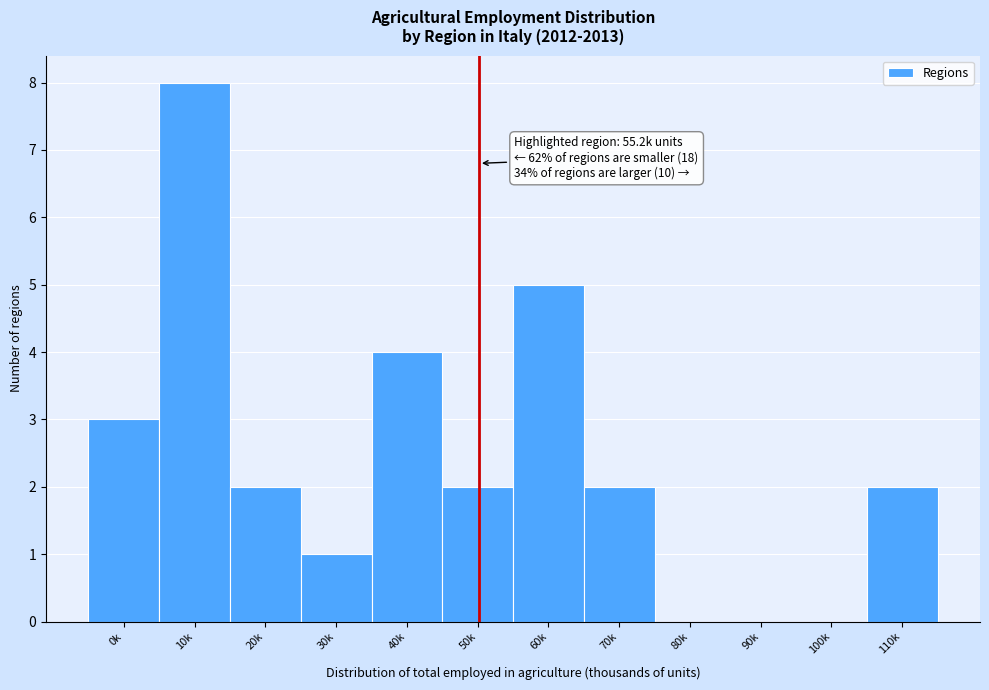

Reading right to left, what are all the values shown in this chart?

110k=2	100k=0	90k=0	80k=0	70k=2	60k=5	50k=2	40k=4	30k=1	20k=2	10k=8	0k=3